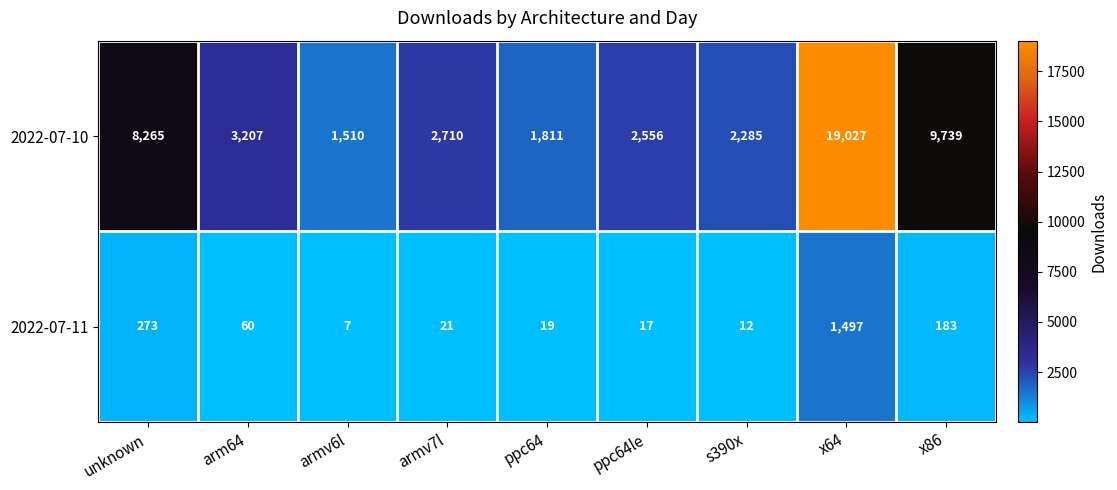

At which label does 2022-07-10 reach its minimum?

armv6l